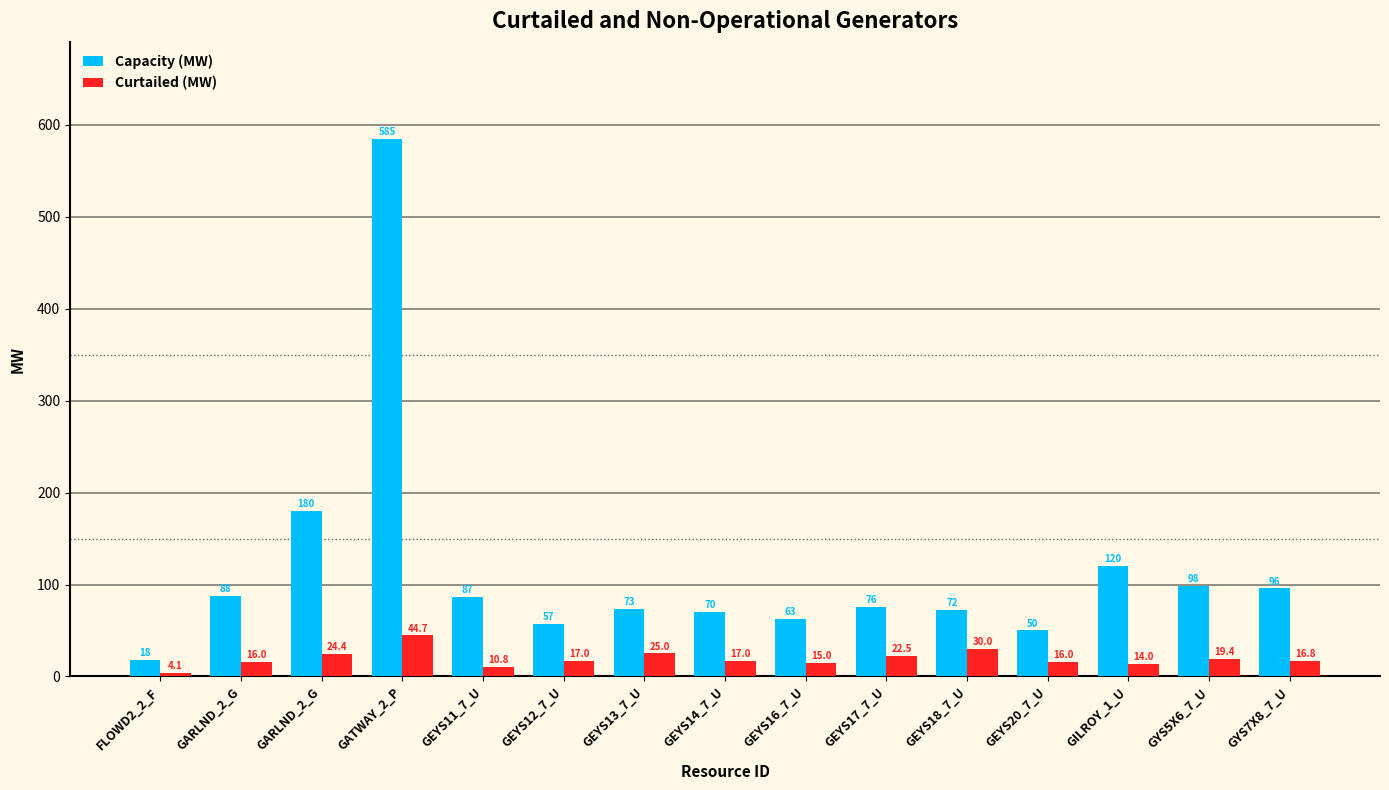

How many values in the Capacity (MW) series exceed 75?

8